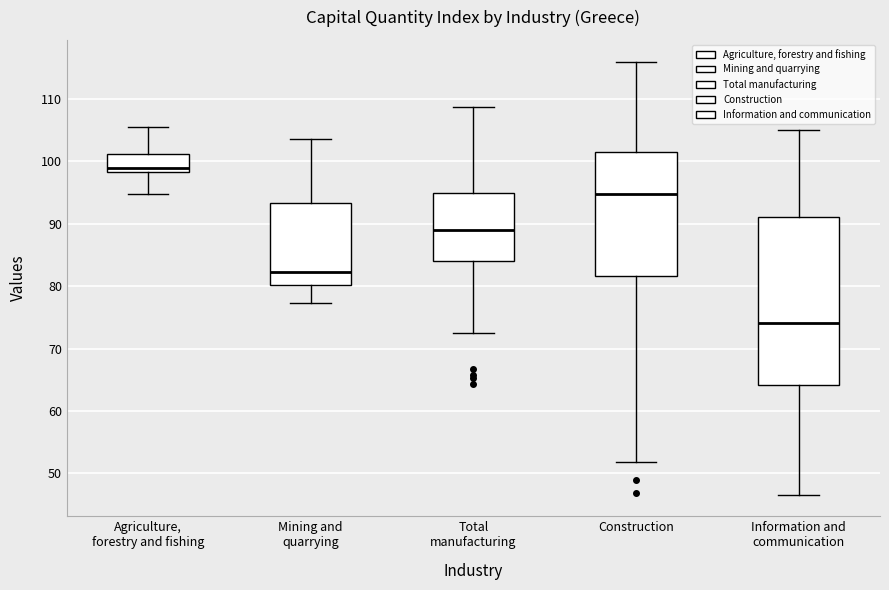

Which box is the tallest, from its lower edge to its upper edge?

Information and communication